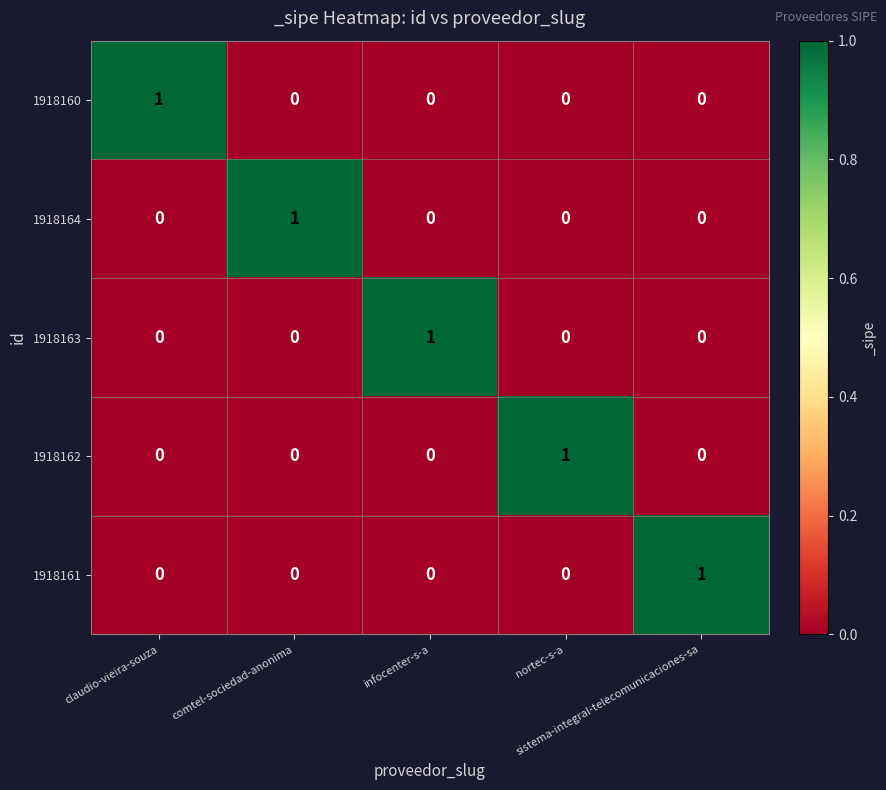

How many data points in 1918160 are above 0?

1